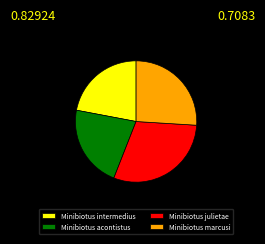

Does Minibiotus acontistus represent more than half of the total?

No